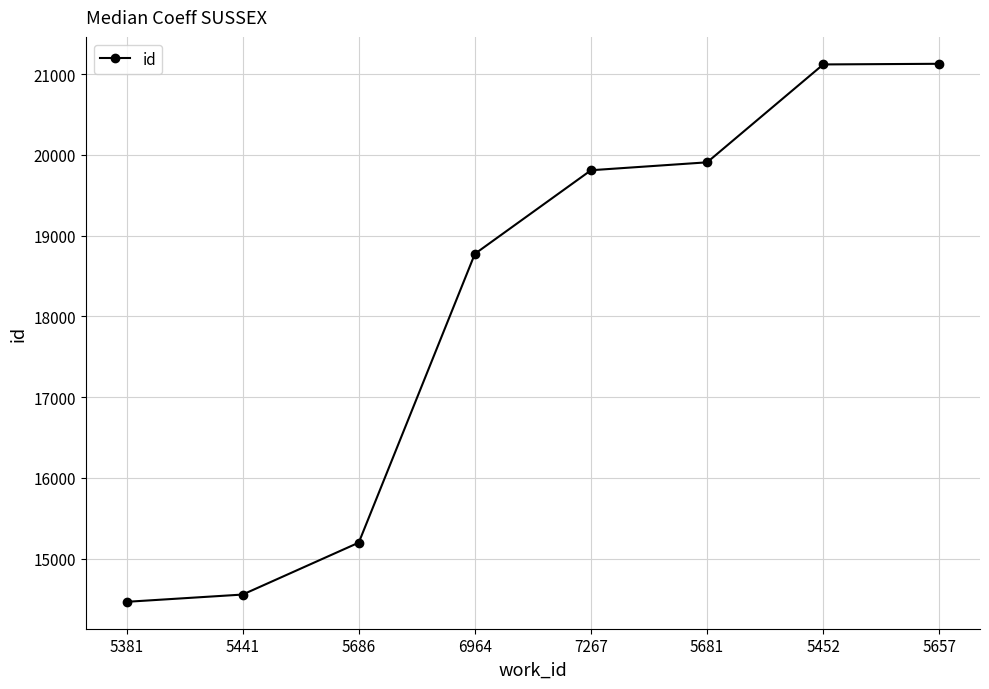

What is the label of the 7th point from the left?

5452